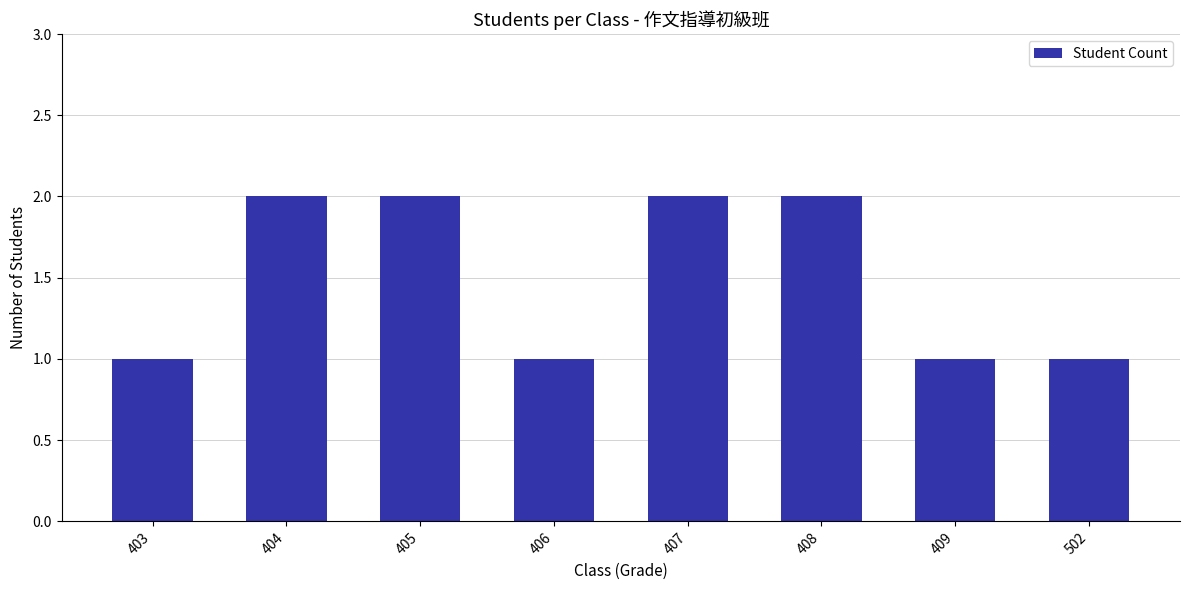

What is the change in value from 404 to 406?

-1